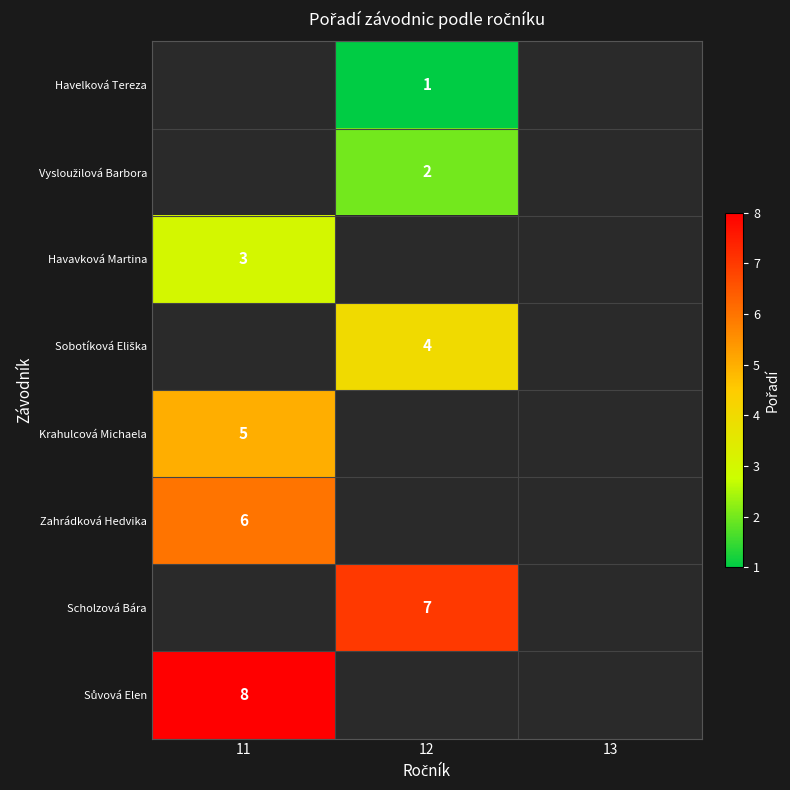

The value of Zahrádková Hedvika at 11 is 6. True or false?

True